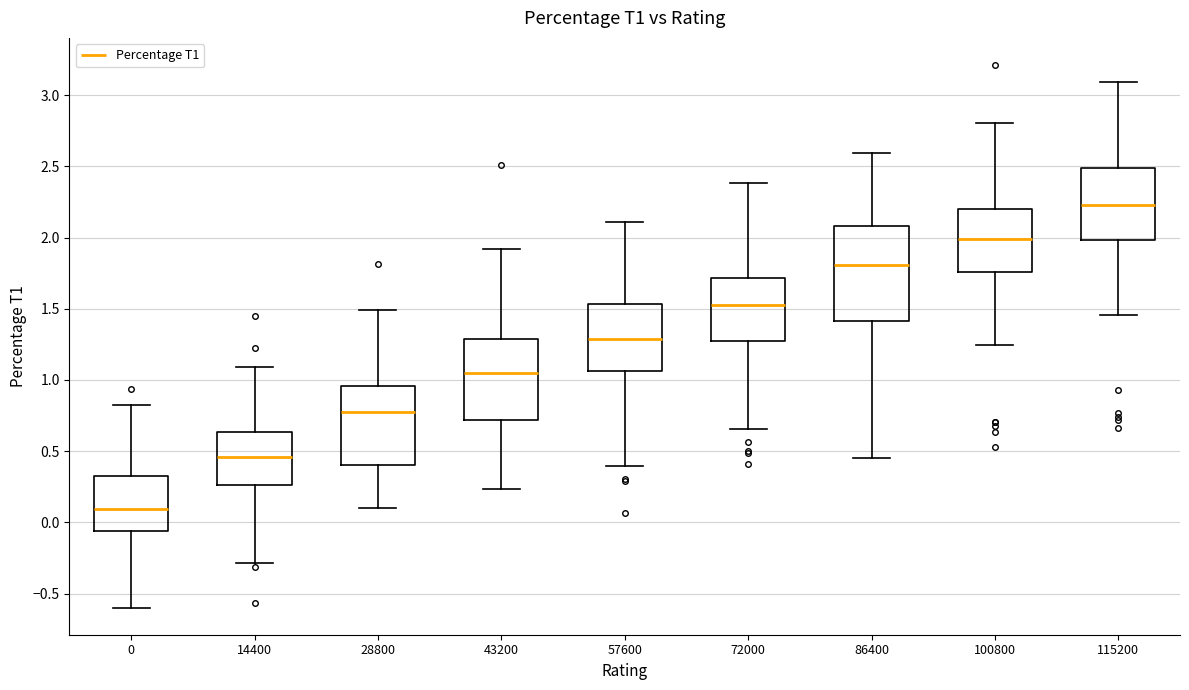

Which box's median line is the highest?

115200